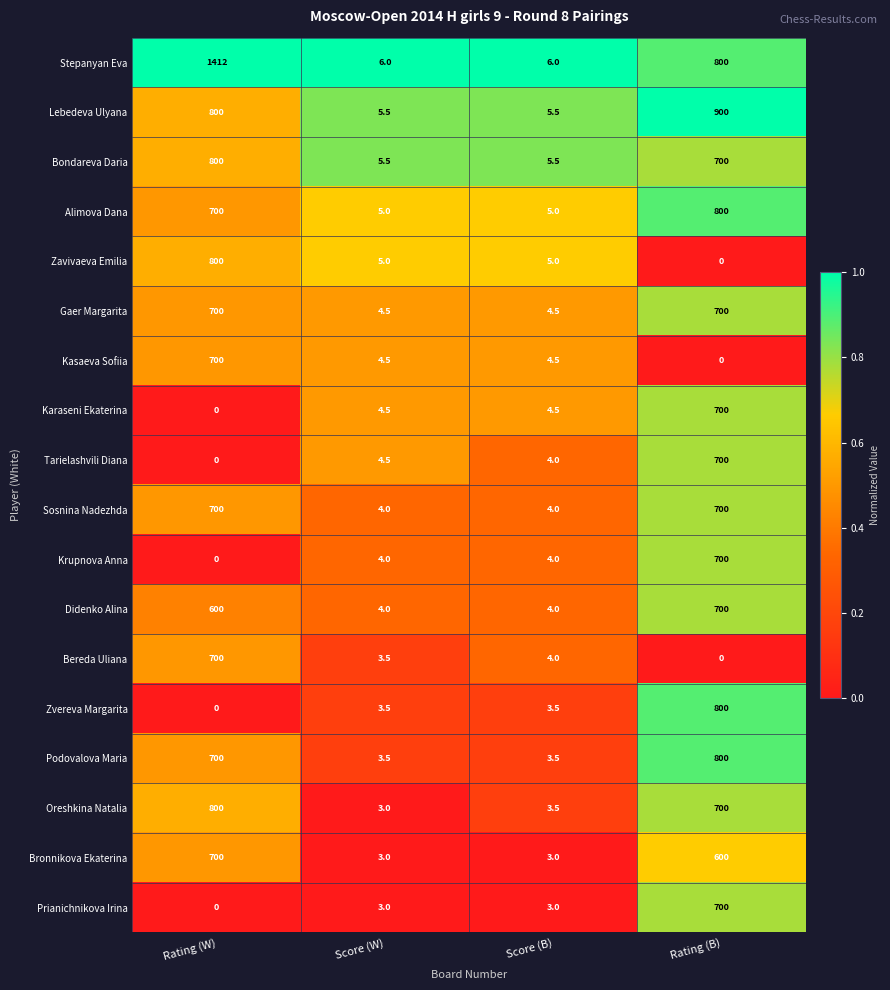

What is the average value of the Didenko Alina series?

327.0